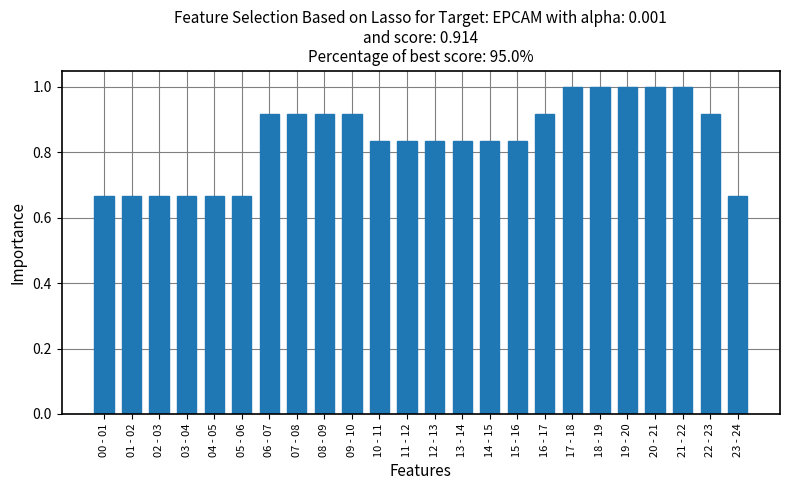

What is the difference between the maximum and minimum values?

0.3